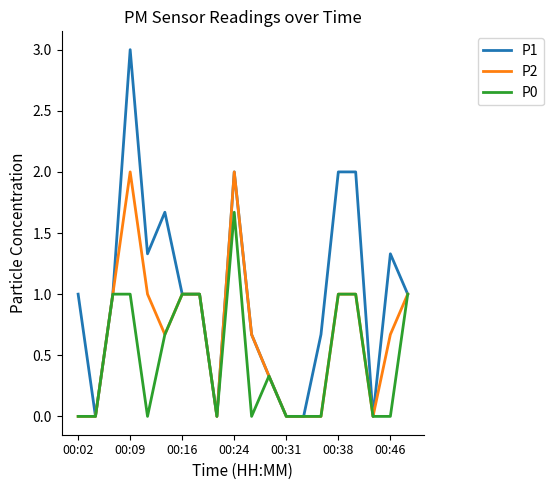

Which series has the largest range (max minus min)?

P1